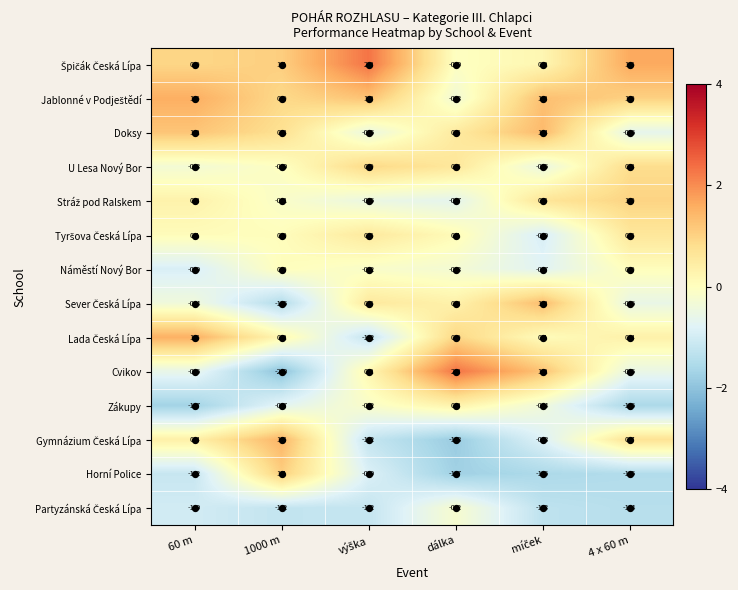

Which series has the widest spread of values?

Cvikov